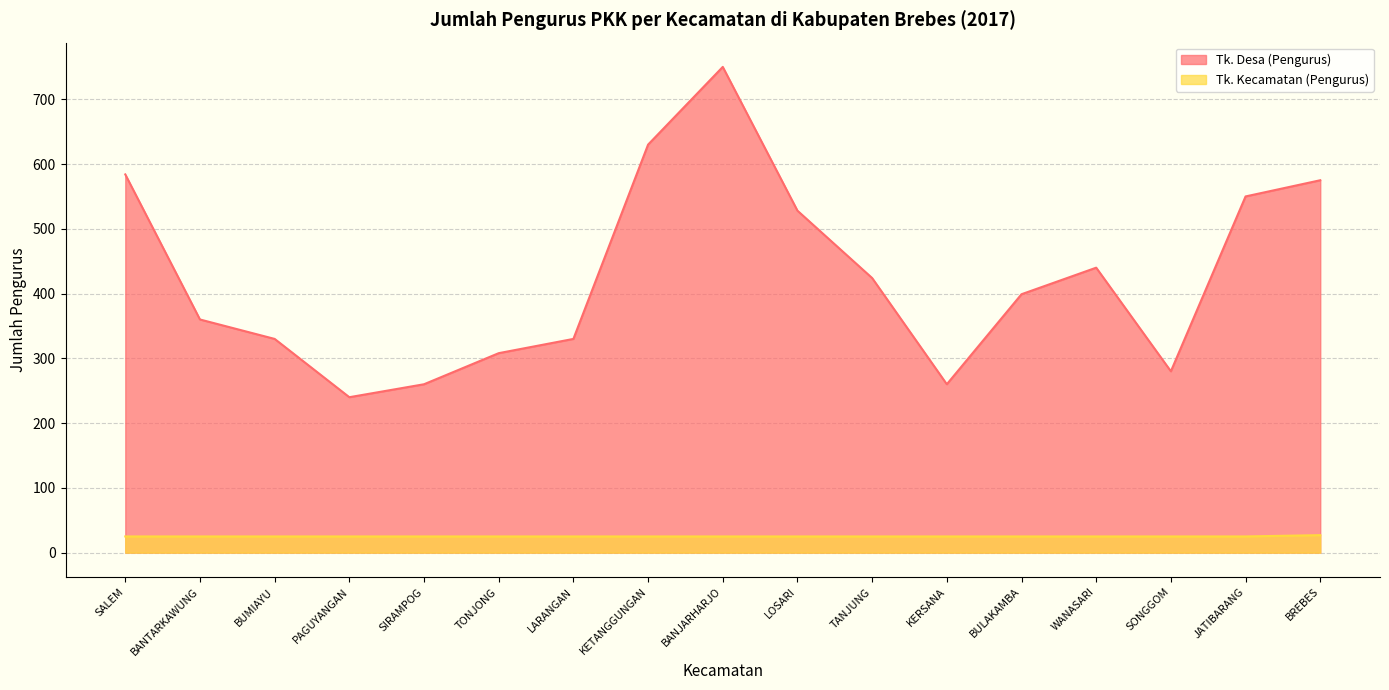

List the labels in order of Tk. Desa (Pengurus) value, largest first.

BANJARHARJO, KETANGGUNGAN, SALEM, BREBES, JATIBARANG, LOSARI, WANASARI, TANJUNG, BULAKAMBA, BANTARKAWUNG, BUMIAYU, LARANGAN, TONJONG, SONGGOM, SIRAMPOG, KERSANA, PAGUYANGAN